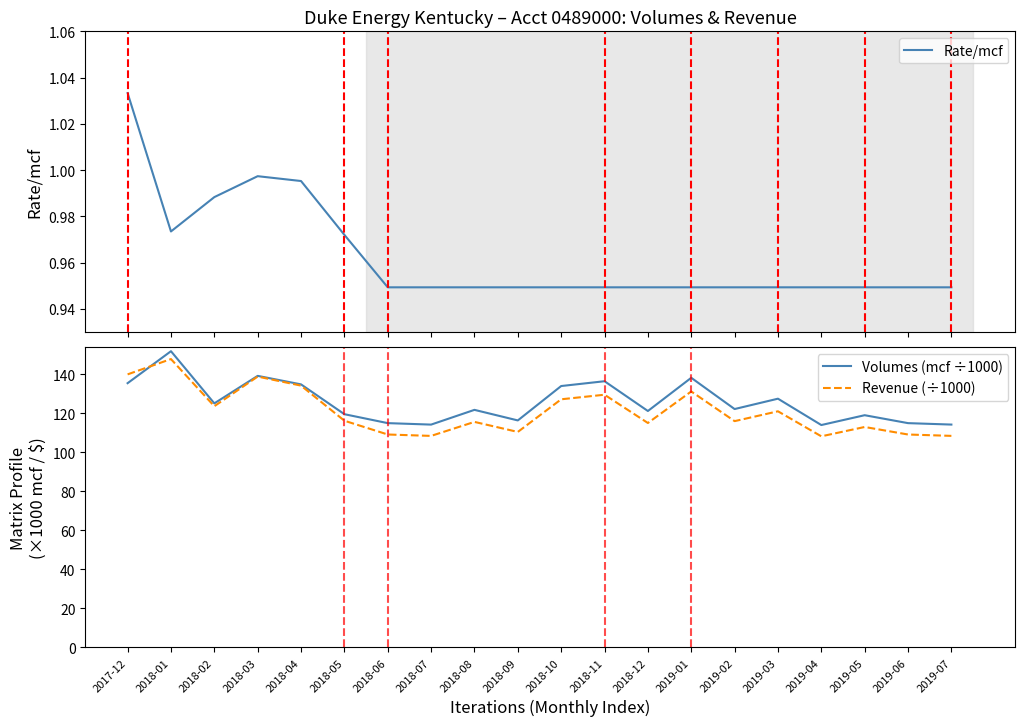

The value of Revenue (÷1000) at 2018-10 is 127.2. True or false?

True